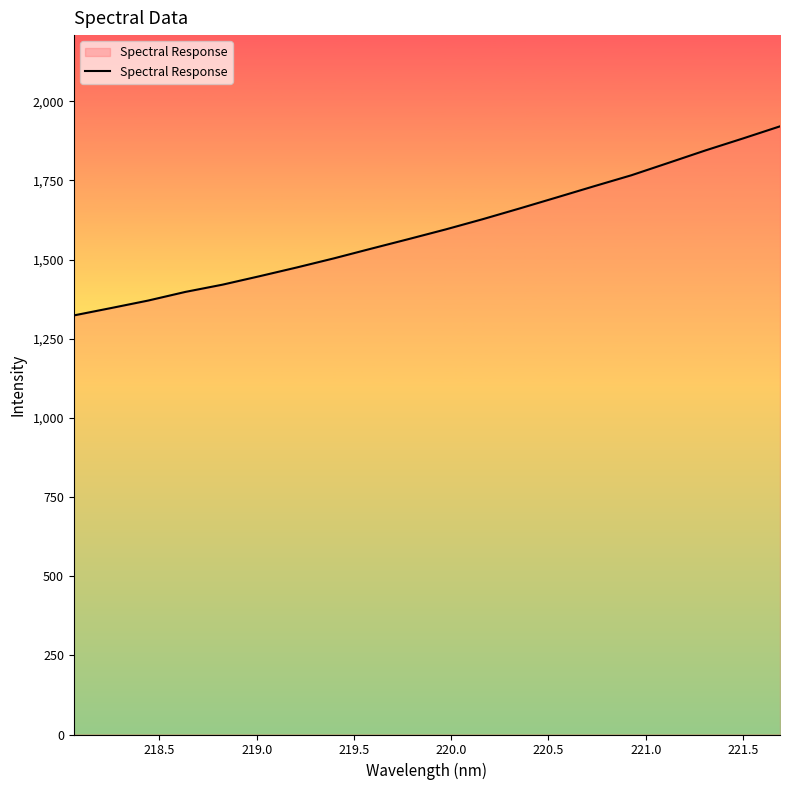

What is the greatest value displayed?

1920.7